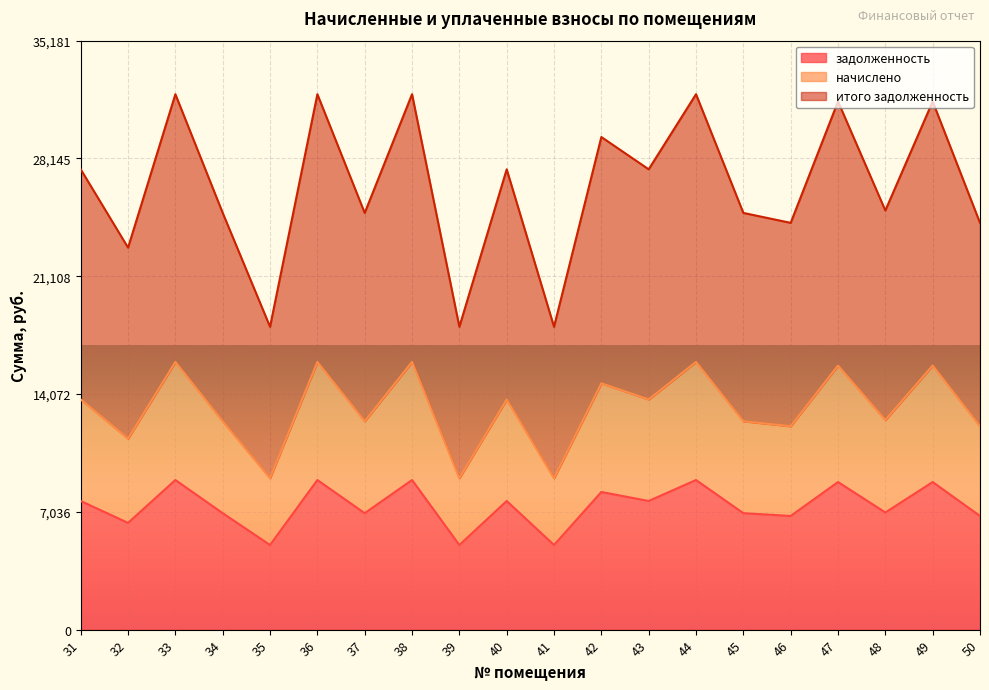

What is the difference between the maximum and second lowest values in the итого задолженность series?

13893.1